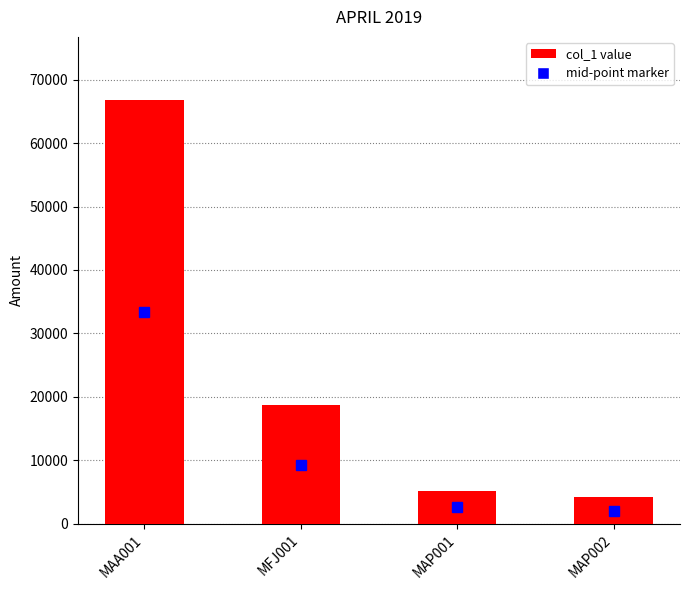

What is the smallest value displayed?

4155.0